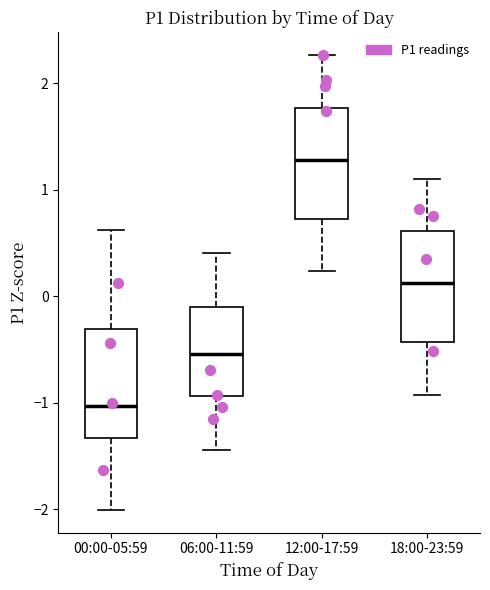

Reading left to right, read every box against the y-axis: the position of its median line, the range the box covers, and the ends of its whiskers. The values are not printed on the chart, so give them approximately, as read against the axis.

00:00-05:59: median -1.0, box -1.3 to -0.3, whiskers -2.0 to 0.6
06:00-11:59: median -0.5, box -0.9 to -0.1, whiskers -1.4 to 0.4
12:00-17:59: median 1.3, box 0.7 to 1.8, whiskers 0.2 to 2.3
18:00-23:59: median 0.1, box -0.4 to 0.6, whiskers -0.9 to 1.1